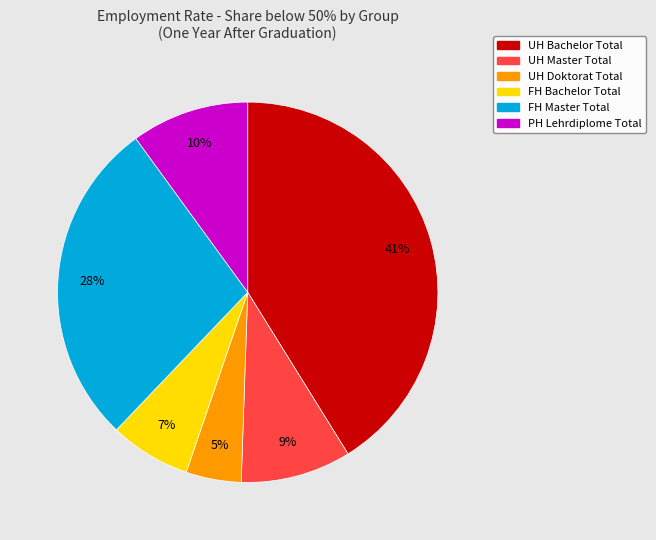

Does any single category account for the majority?

No